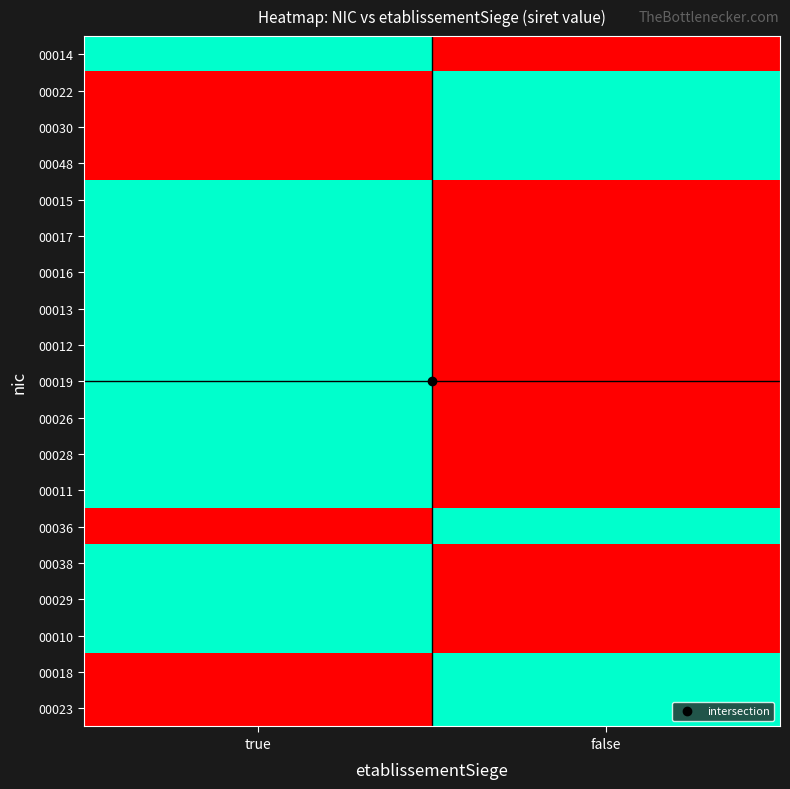

At true, list the series in order from largest to smallest.

00014, 00015, 00017, 00016, 00013, 00012, 00019, 00026, 00028, 00011, 00038, 00029, 00010, 00022, 00030, 00048, 00036, 00018, 00023